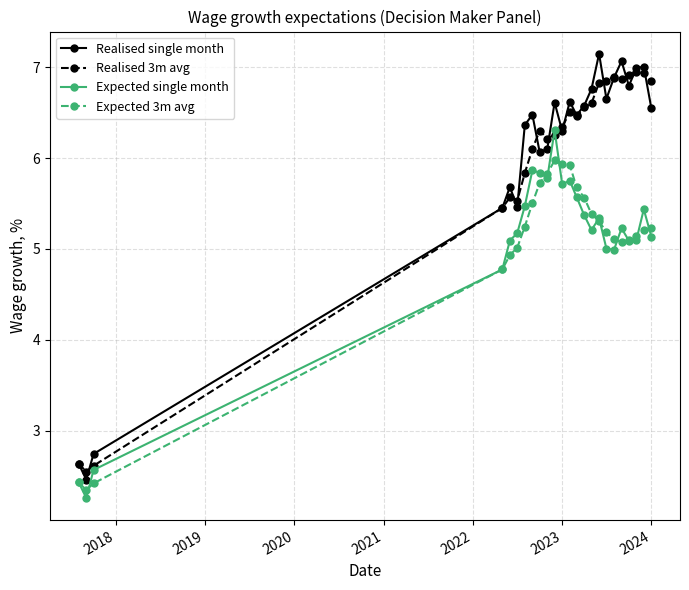

Which series has the widest spread of values?

Realised single month